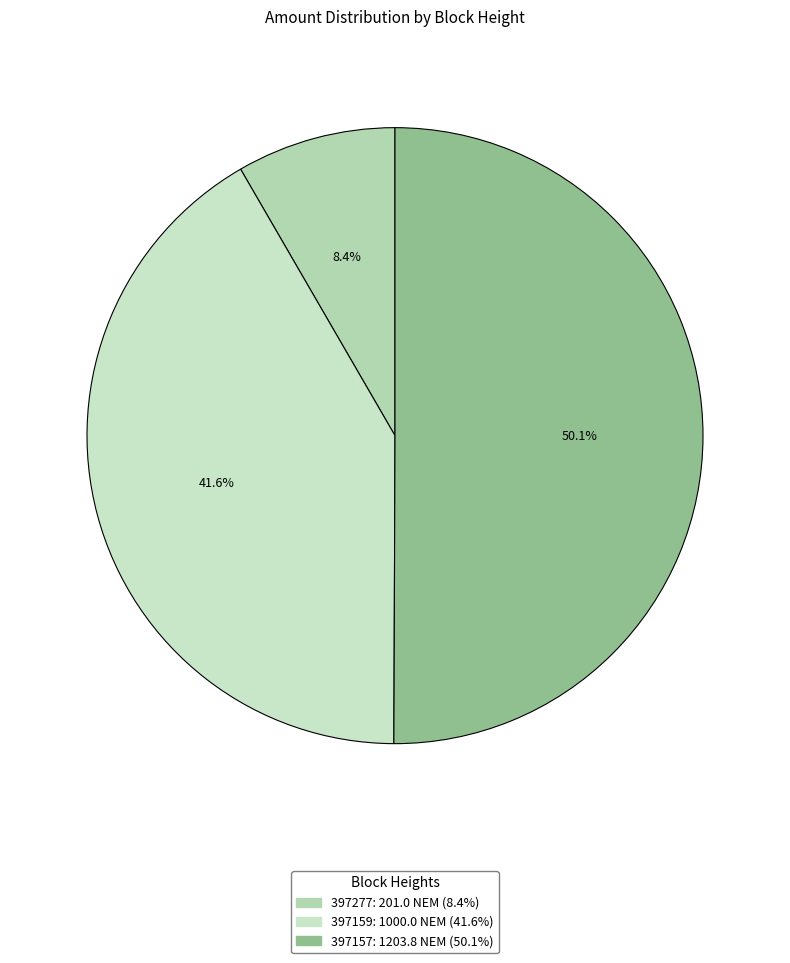

Is there any slice that represents more than half of the pie?

Yes